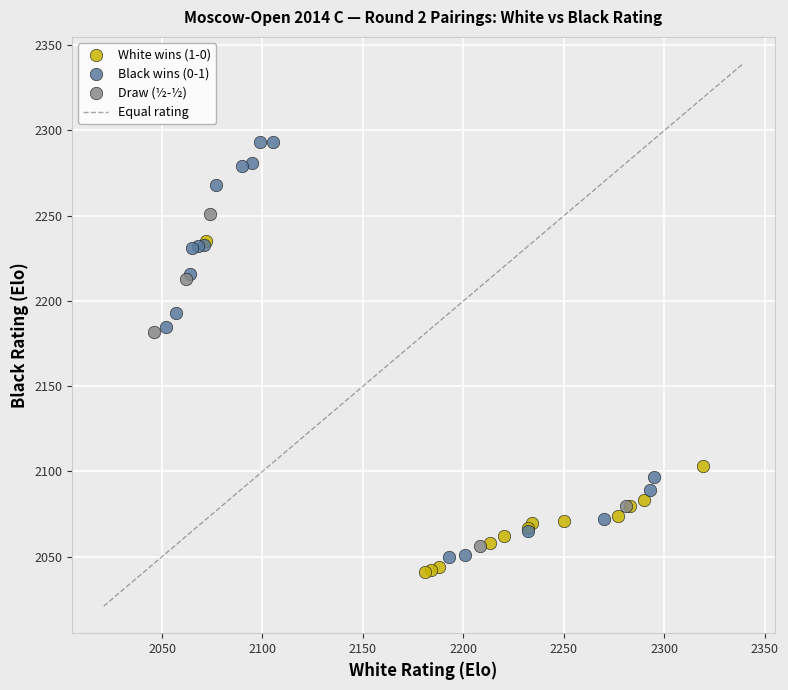

Which series contains the lowest Y value?

White wins (1-0)